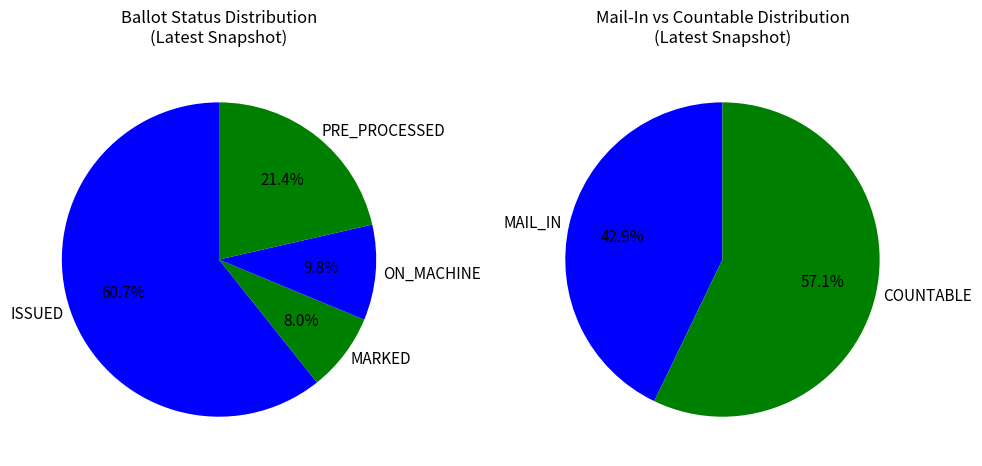

The ON_MACHINE slice represents 5% of the pie. True or false?

False